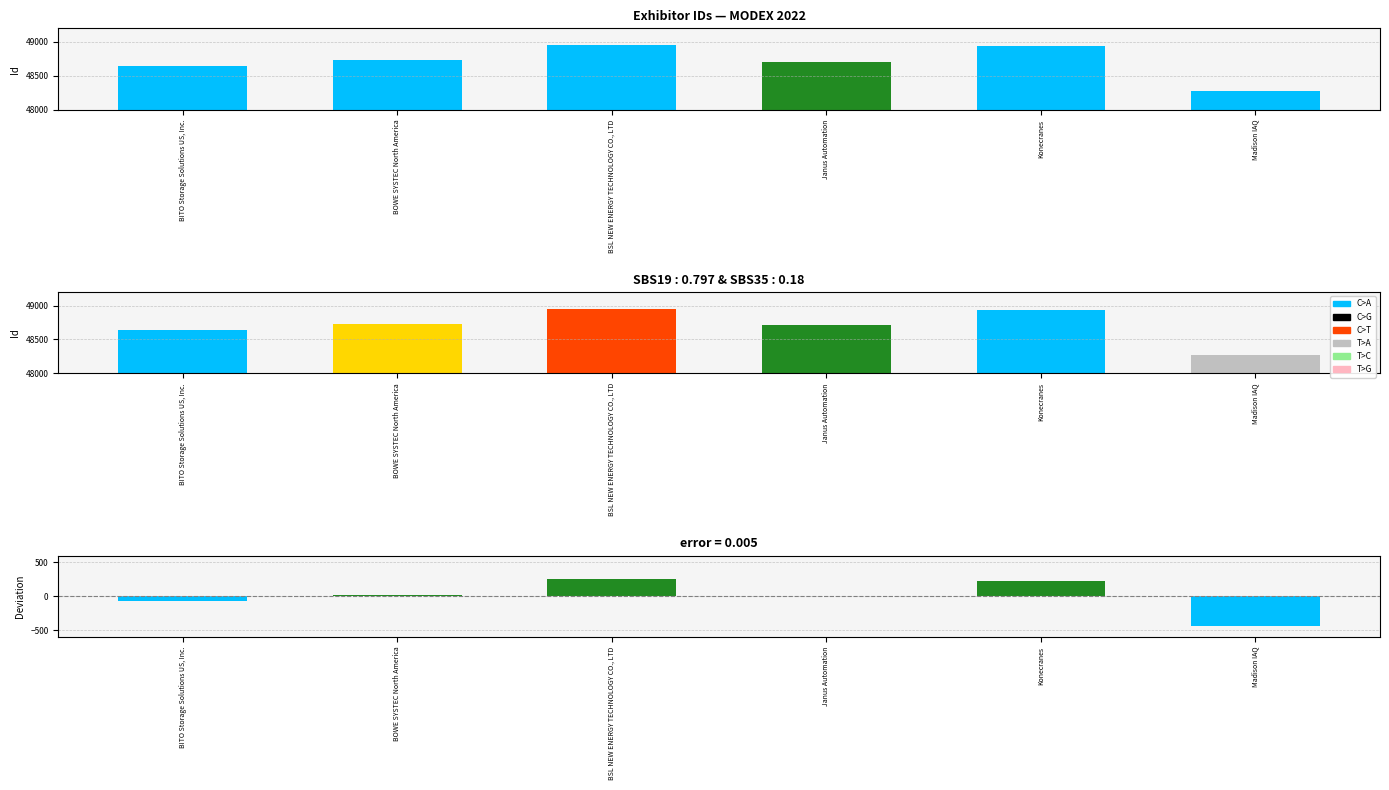

Where is the data nearest to the value 48612?

BITO Storage Solutions US, Inc.